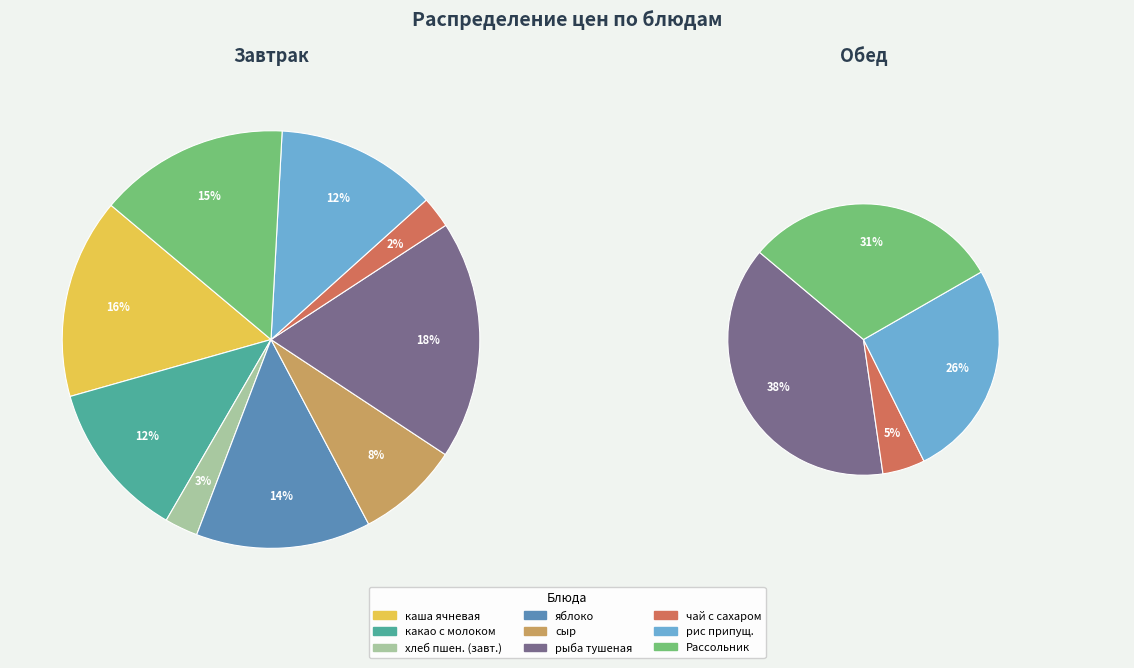

The сыр порциями slice represents 8% of the pie. True or false?

True